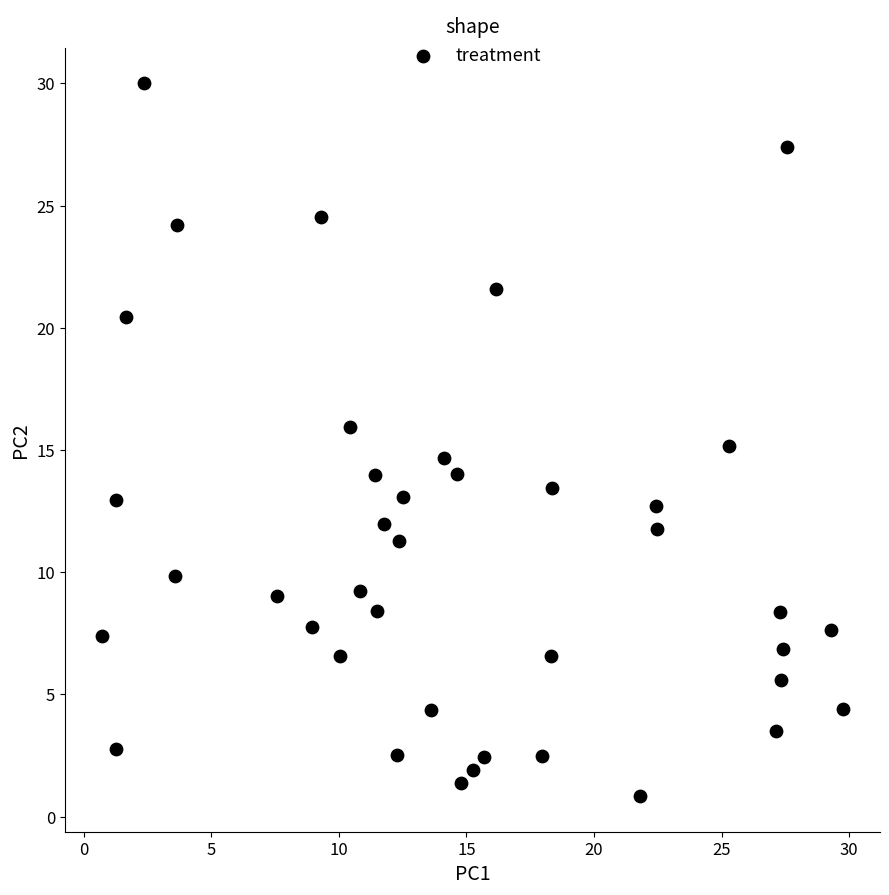

What is the range of Y values (max minus min)?

29.2